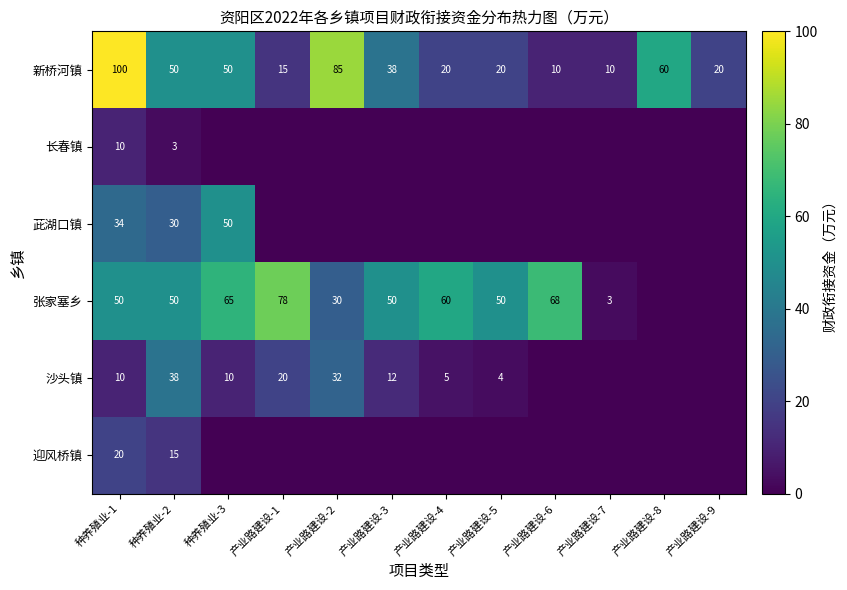

True or false: 张家塞乡 has a value of 69.5 at 产业路建设-3.

False